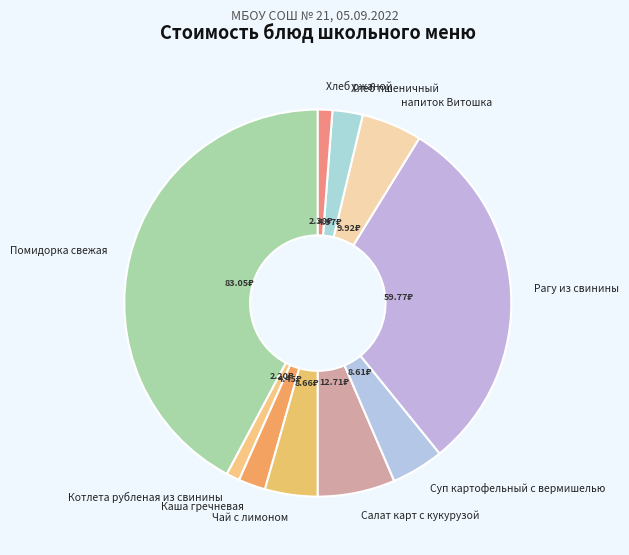

How many slices are in this pie chart?

10